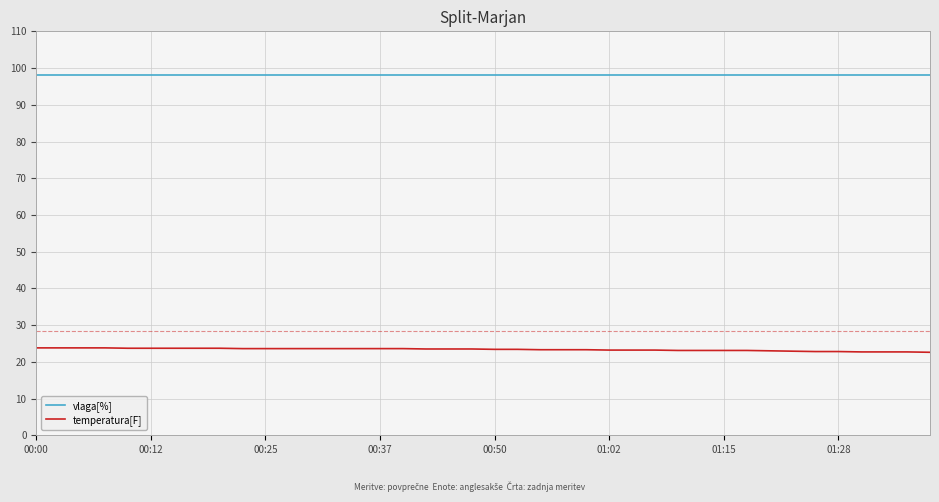

Which series has the largest total across all categories?

vlaga[%]